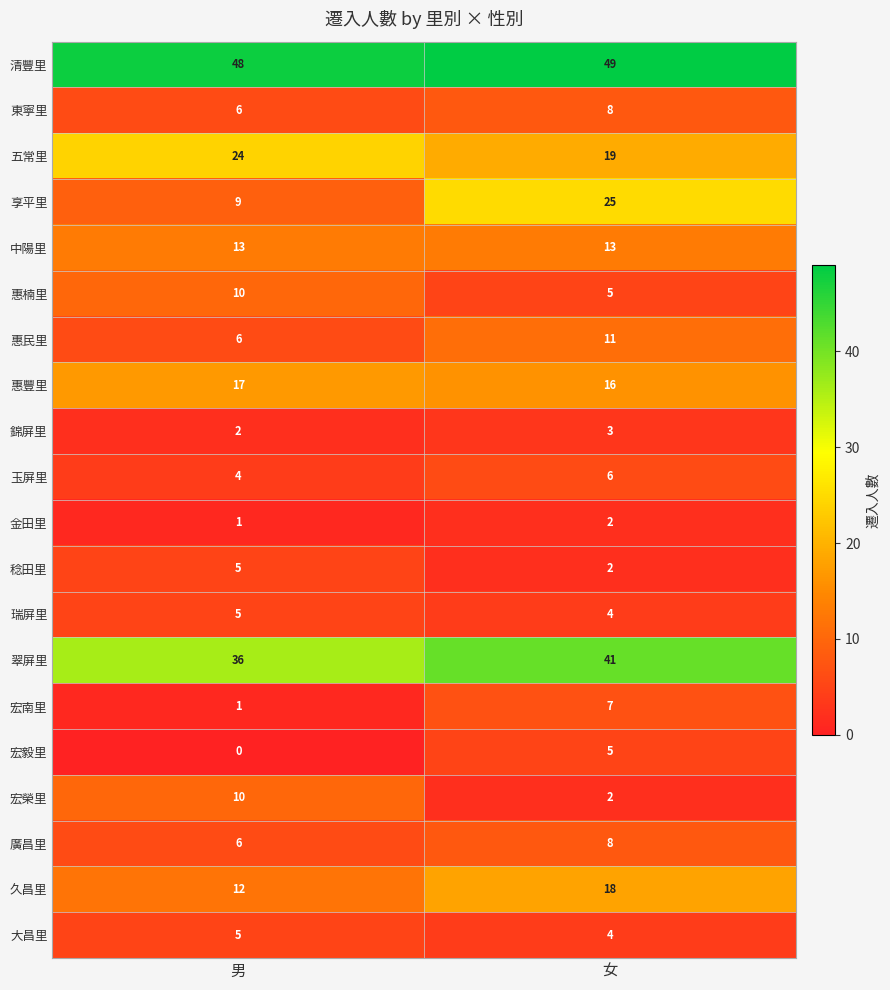

Which category has the highest value in the 瑞屏里 series?

男